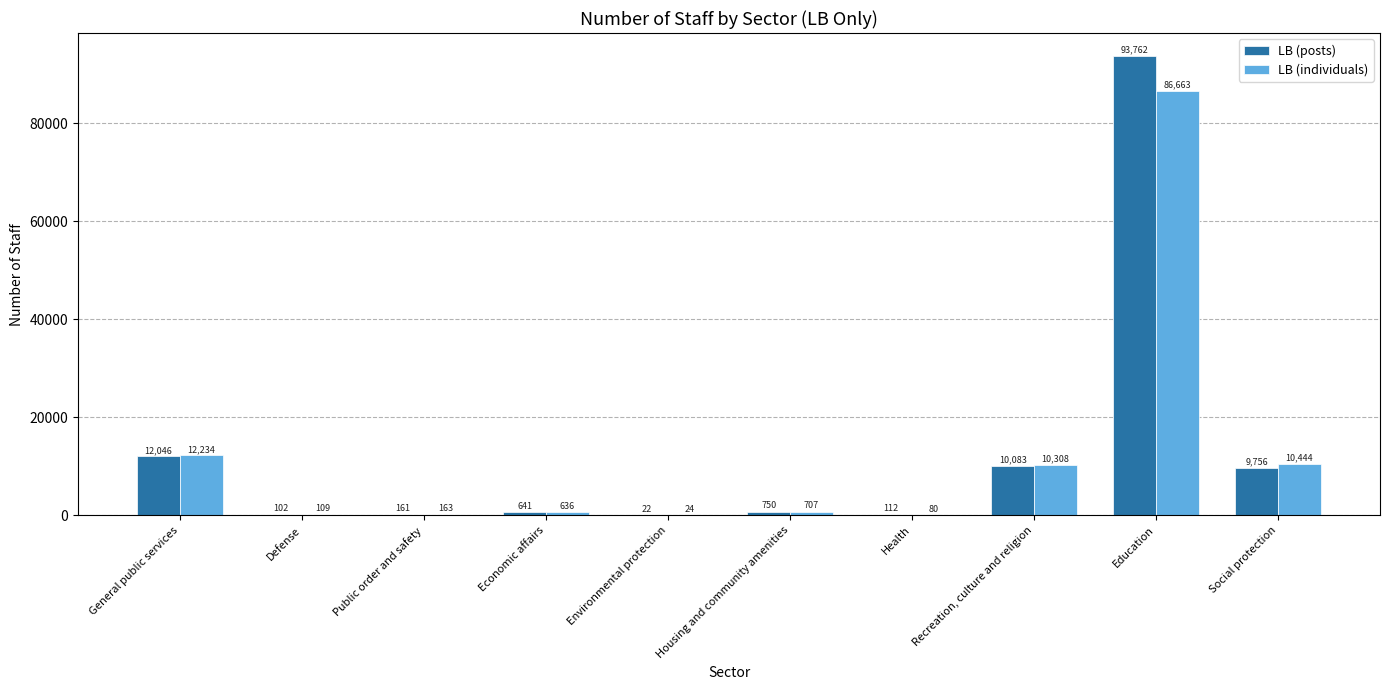

True or false: LB (individuals) has a value of 2468.0 at Recreation, culture and religion.

False